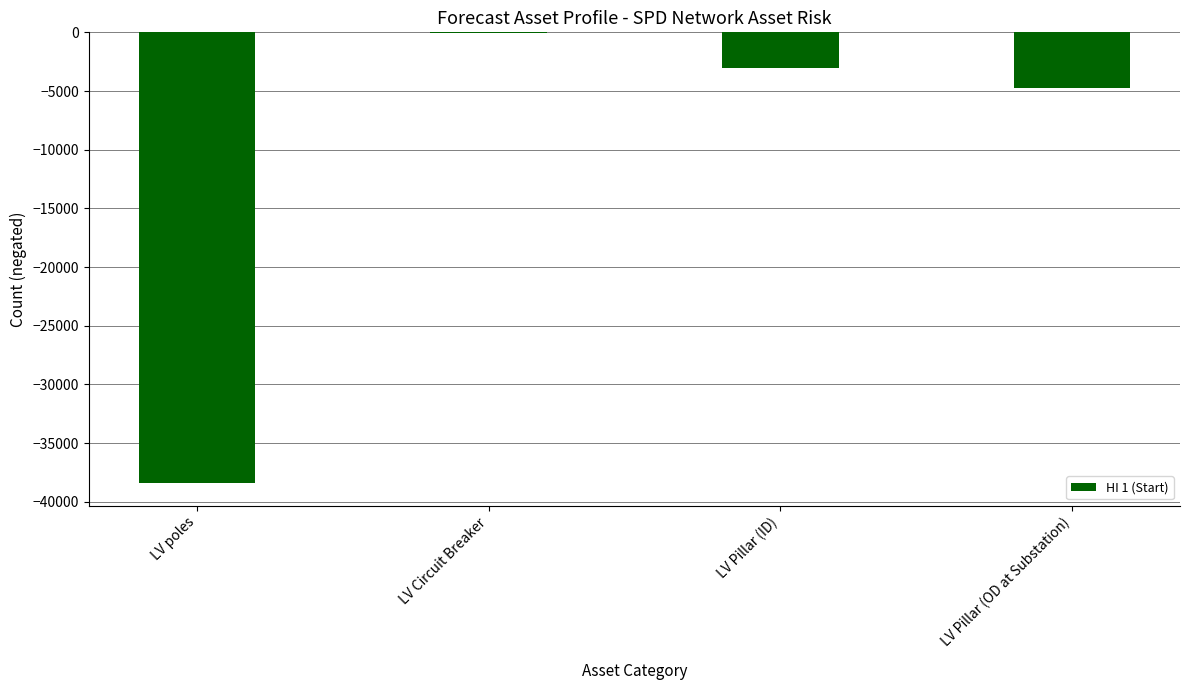

At which label is the value closest to -19232?

LV Pillar (OD at Substation)